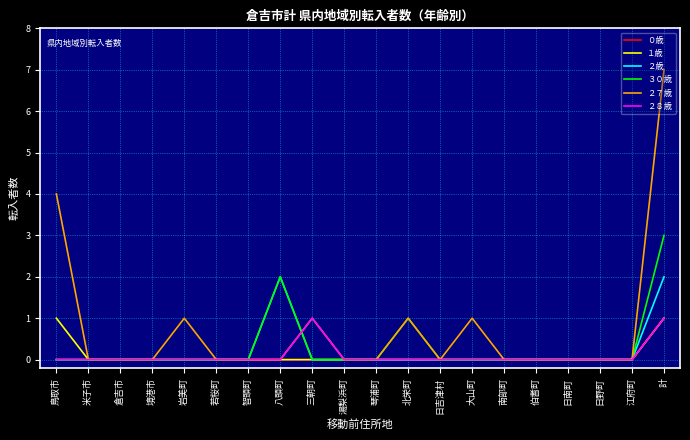

At which category is the sum across all series the highest?

計